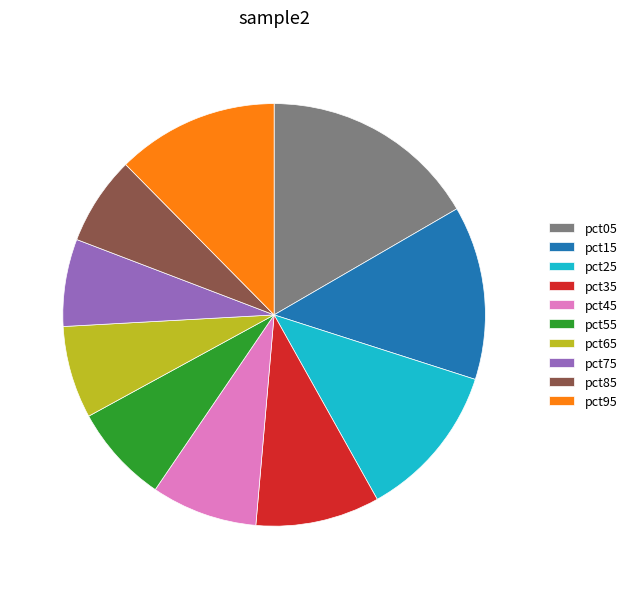

Between pct75 and pct95, which is larger?

pct95